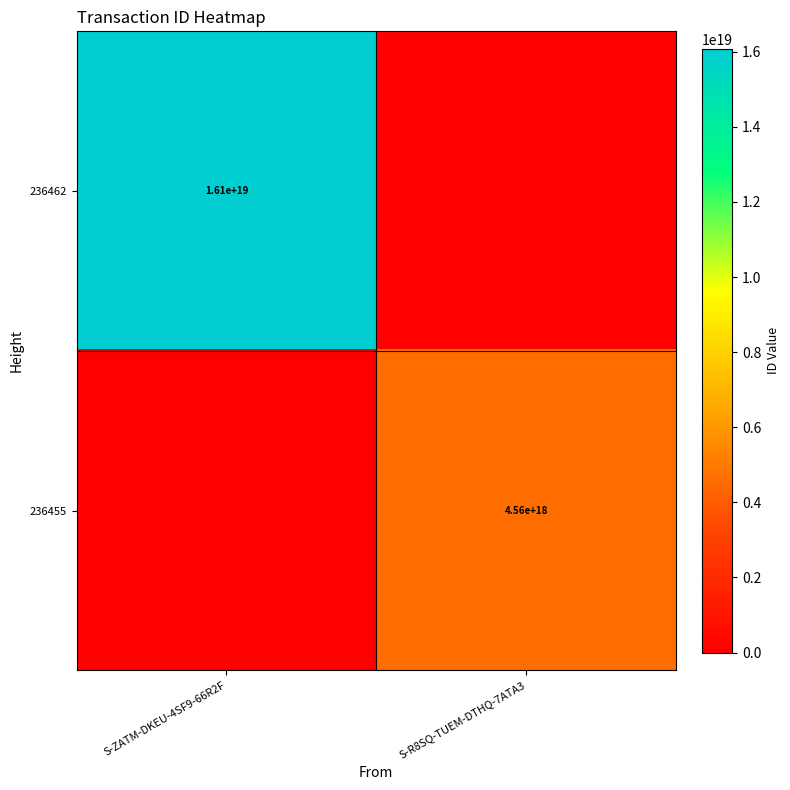

Between S-ZATM-DKEU-4SF9-66R2F and S-R8SQ-TUEM-DTHQ-7ATA3, which is larger?

S-ZATM-DKEU-4SF9-66R2F